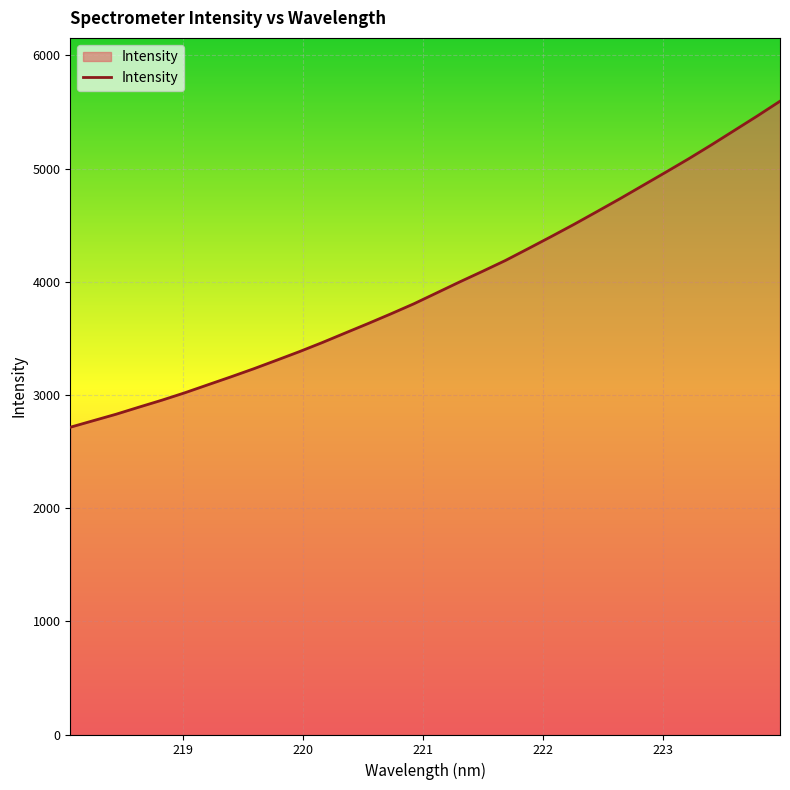

What is the difference between the maximum and minimum values?

2880.7